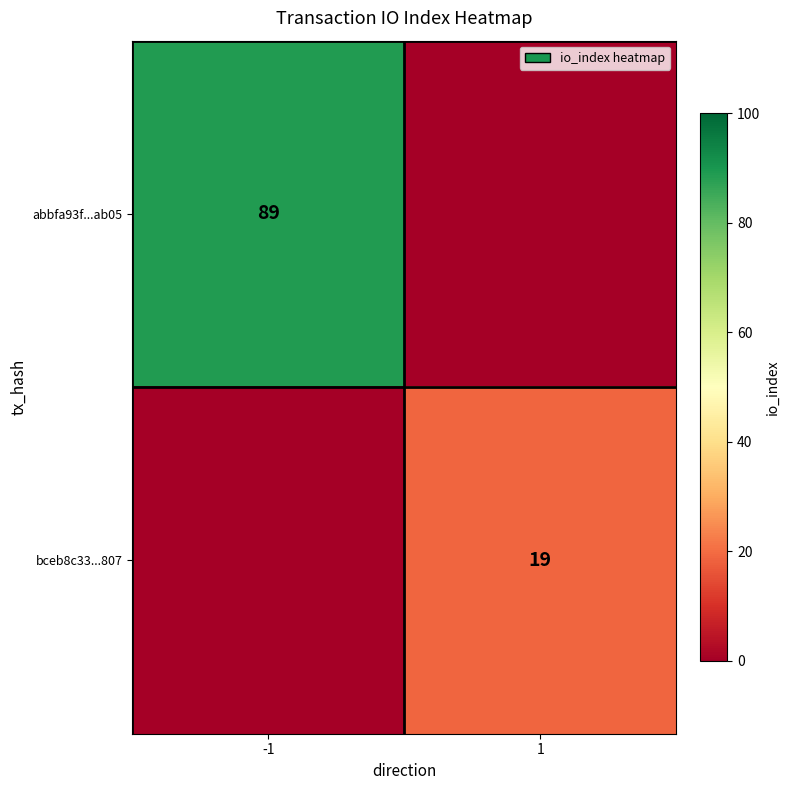

The value of bceb8c33...807 at 1 is 28. True or false?

False